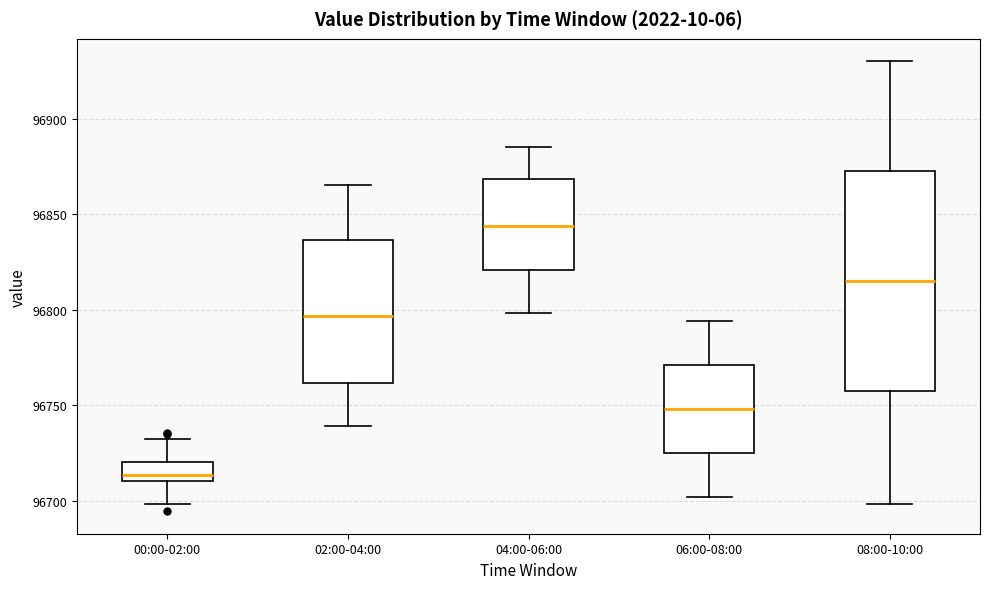

Reading left to right, read every box against the y-axis: the position of its median line, the range the box covers, and the ends of its whiskers. The values are not printed on the chart, so give them approximately, as read against the axis.

00:00-02:00: median 96715, box 96710 to 96720, whiskers 96700 to 96730
02:00-04:00: median 96795, box 96760 to 96835, whiskers 96740 to 96865
04:00-06:00: median 96845, box 96820 to 96870, whiskers 96800 to 96885
06:00-08:00: median 96750, box 96725 to 96770, whiskers 96700 to 96795
08:00-10:00: median 96815, box 96760 to 96875, whiskers 96700 to 96930